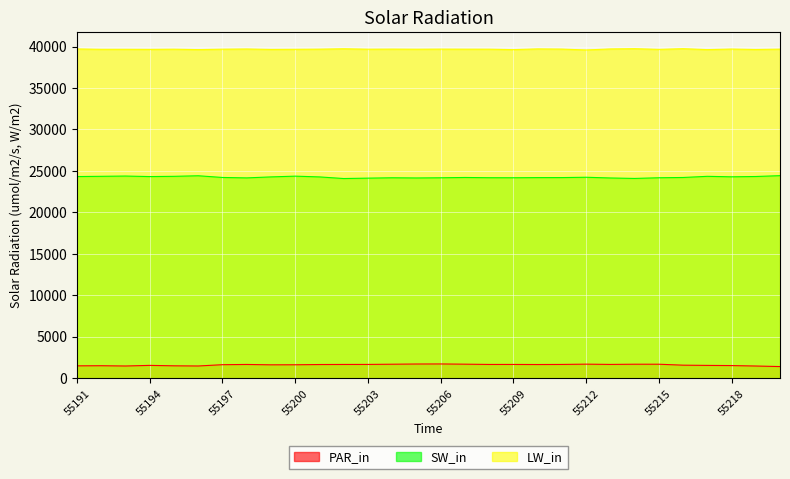

List the series in order of their overall mean, highest first.

LW_in, SW_in, PAR_in